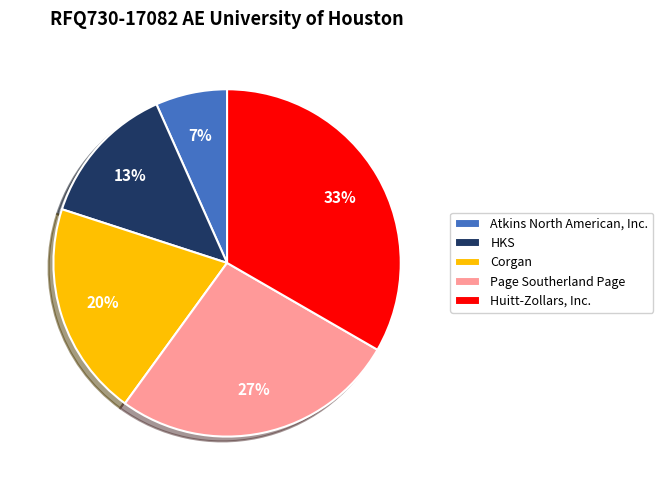

Combined, do HKS and Corgan account for over 50%?

No